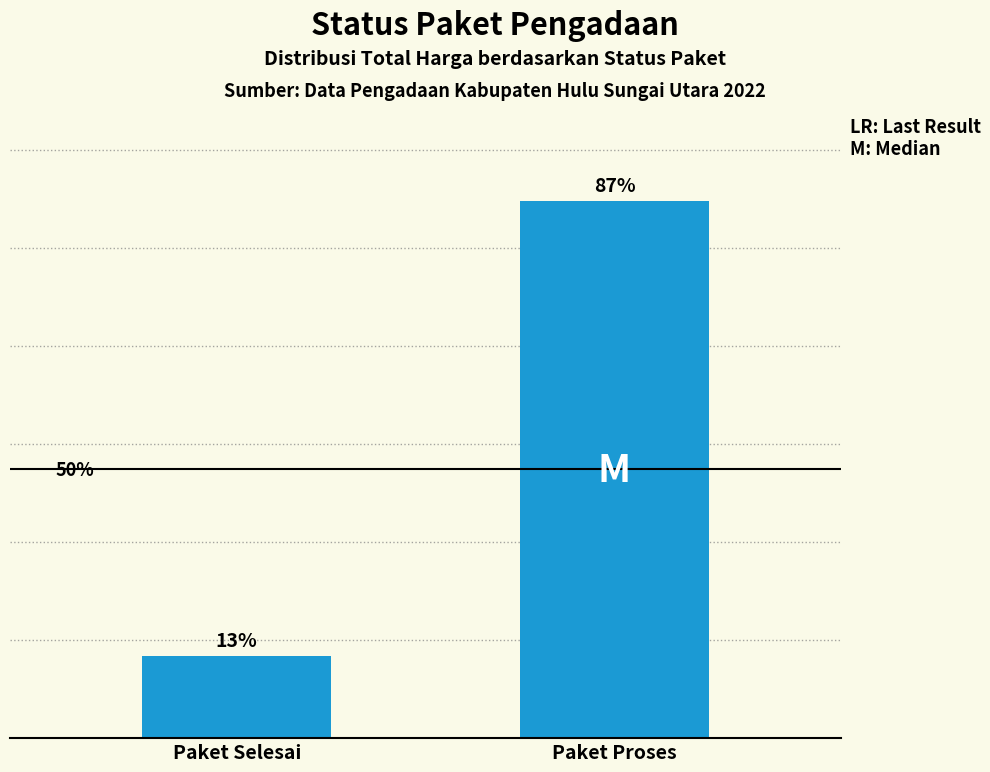

Are the bars horizontal?

No